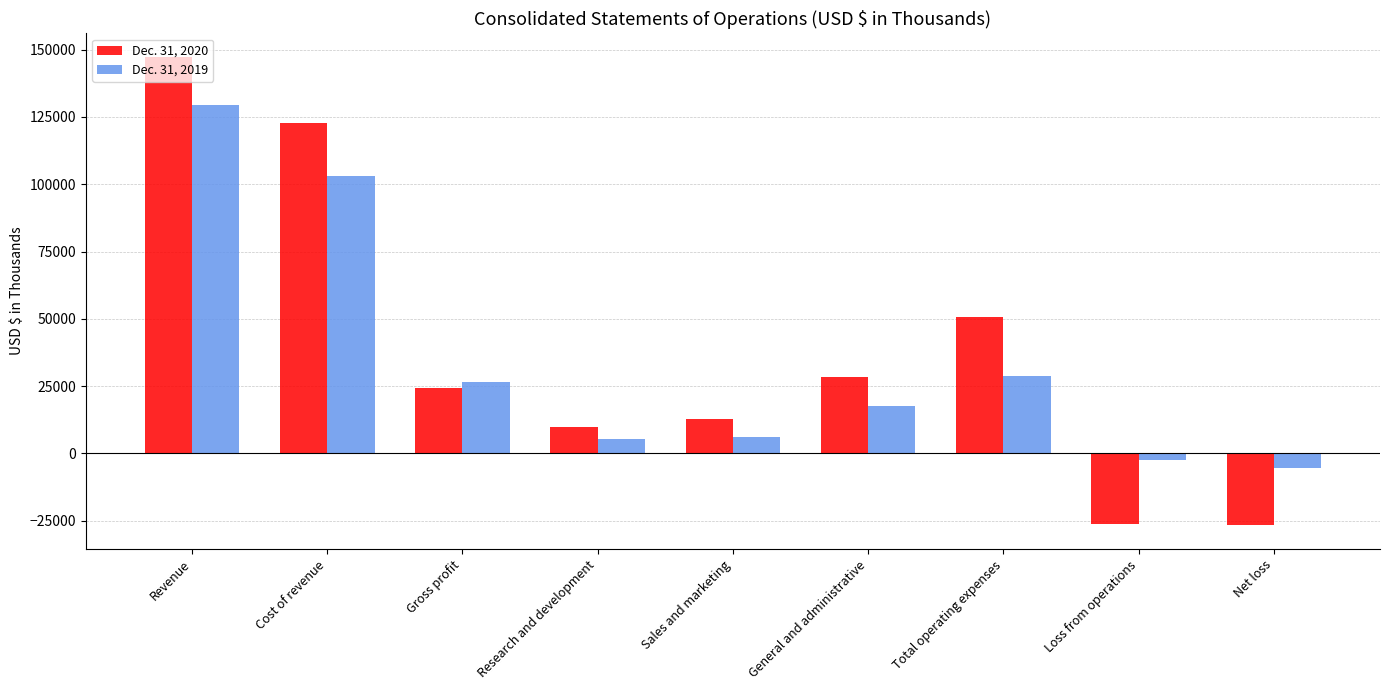

What is the label of the 6th bar from the right?

Research and development